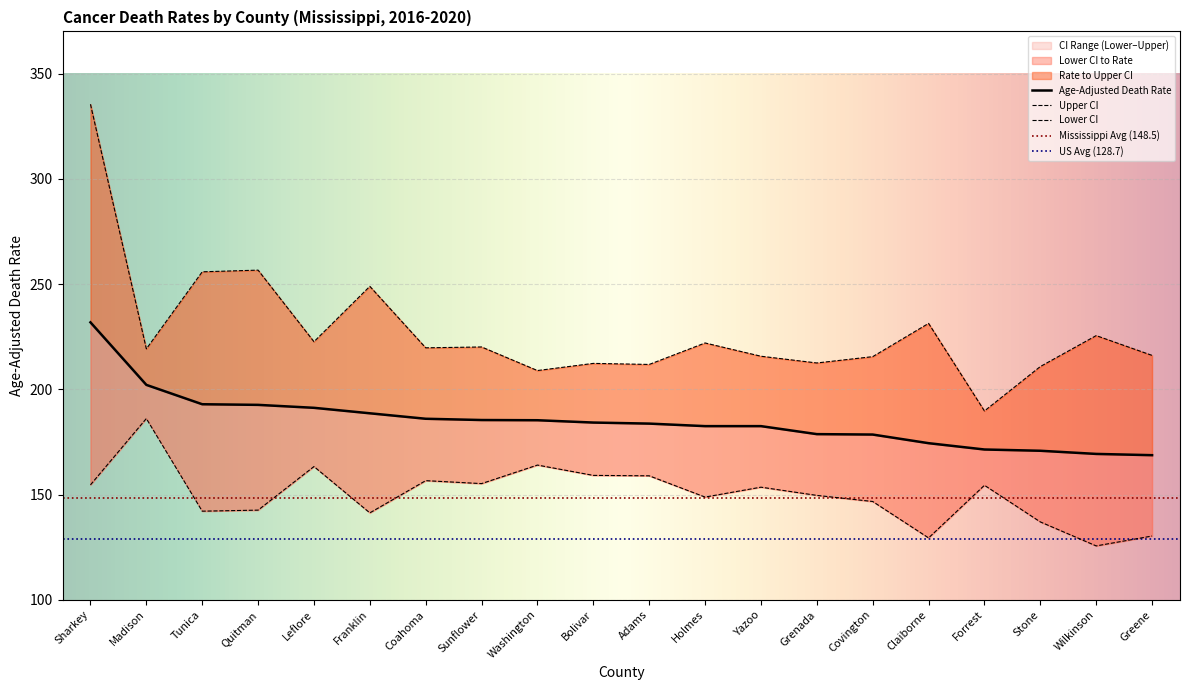

At how many categories does at least one series exceed 128?

20